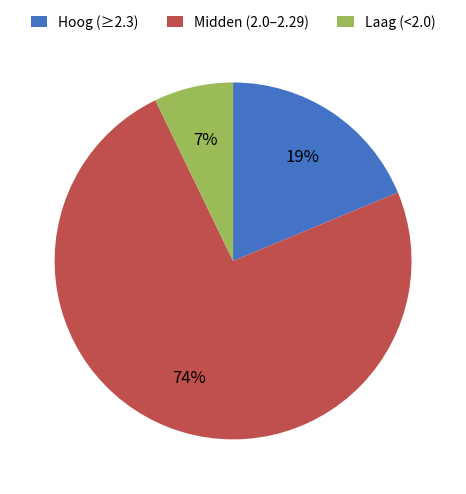

Rank the categories by value from lowest to highest.

Laag (<2.0), Hoog (≥2.3), Midden (2.0–2.29)